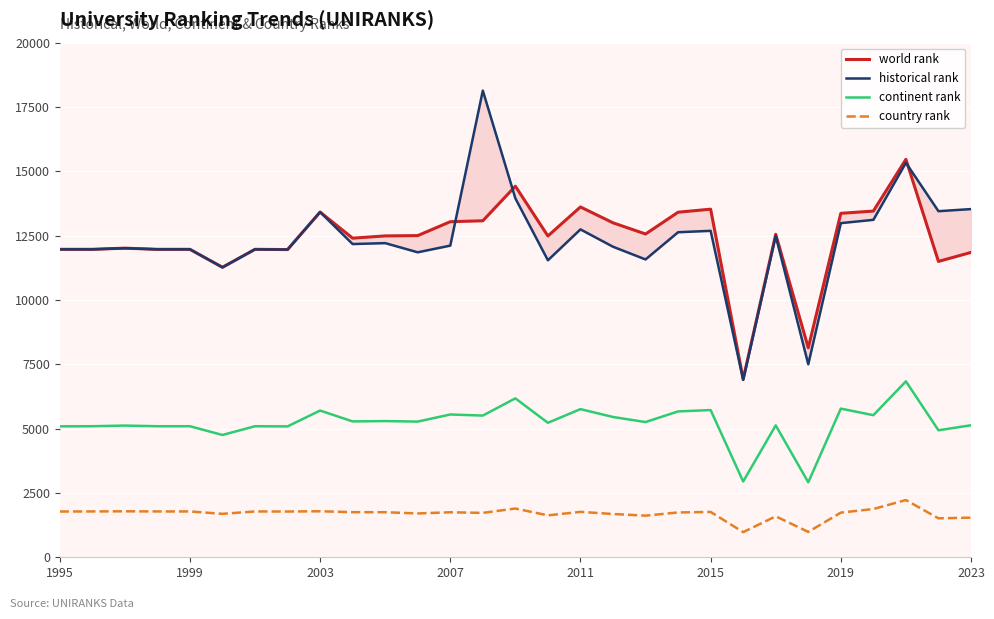

List the series in order of their peak value, highest first.

historical rank, world rank, continent rank, country rank